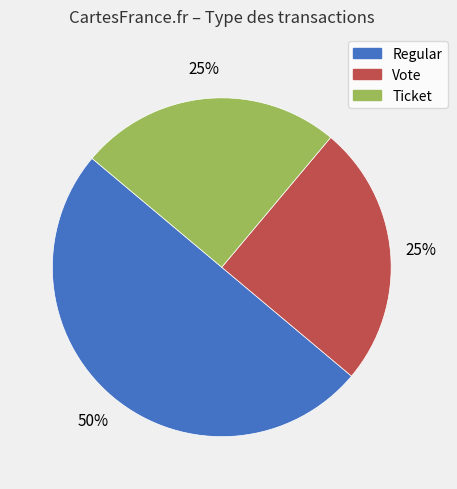

What is the largest slice in the pie chart?

Regular